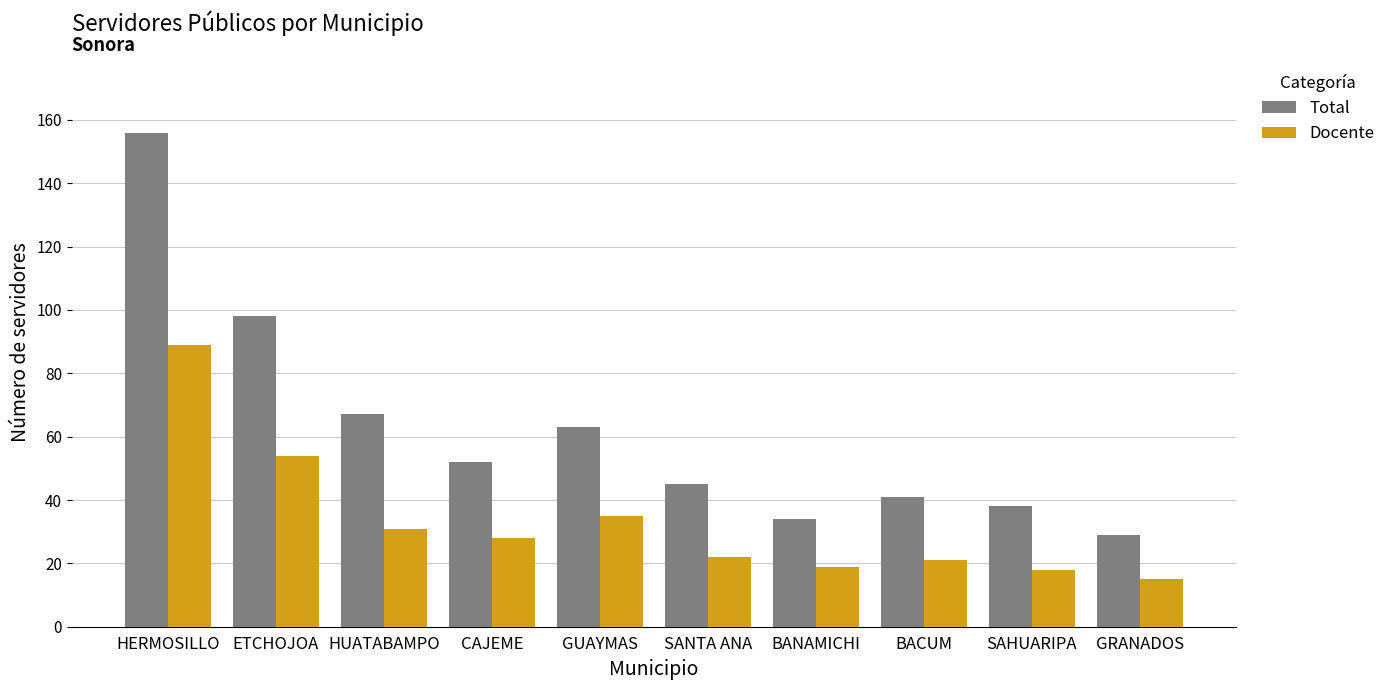

List the labels in order of Total value, smallest first.

GRANADOS, BANAMICHI, SAHUARIPA, BACUM, SANTA ANA, CAJEME, GUAYMAS, HUATABAMPO, ETCHOJOA, HERMOSILLO